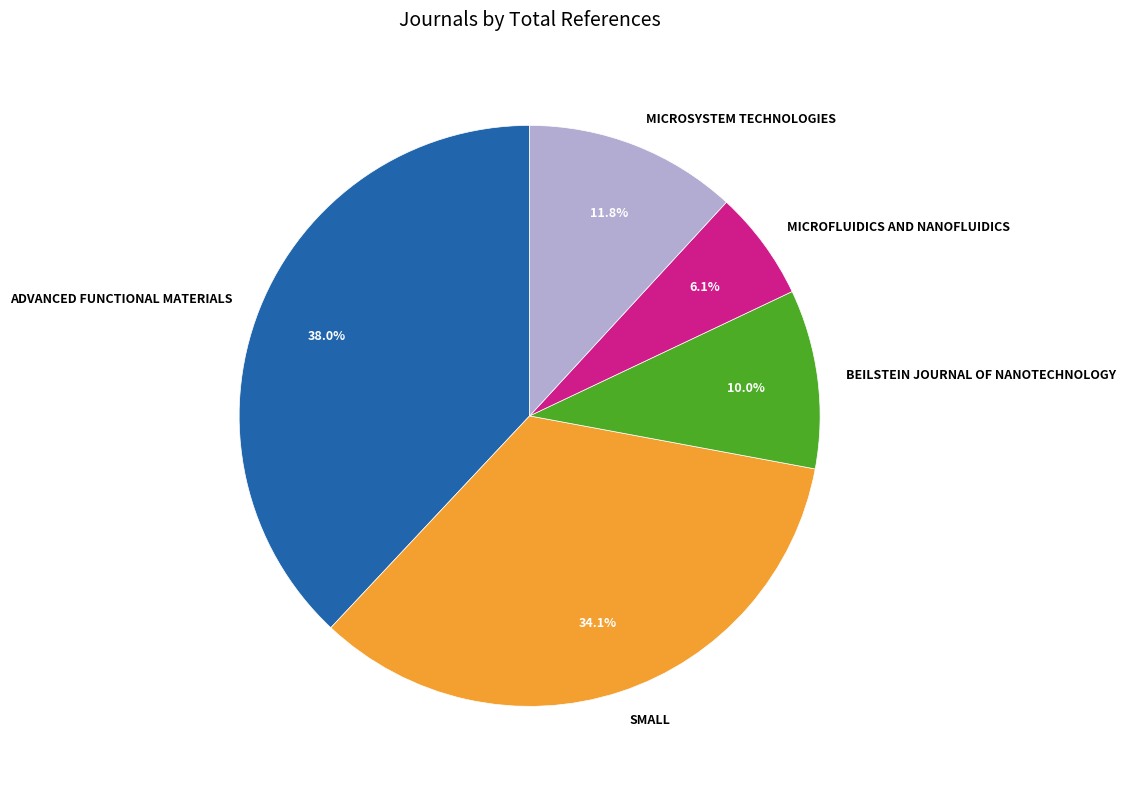

Which slice is the largest?

ADVANCED FUNCTIONAL MATERIALS